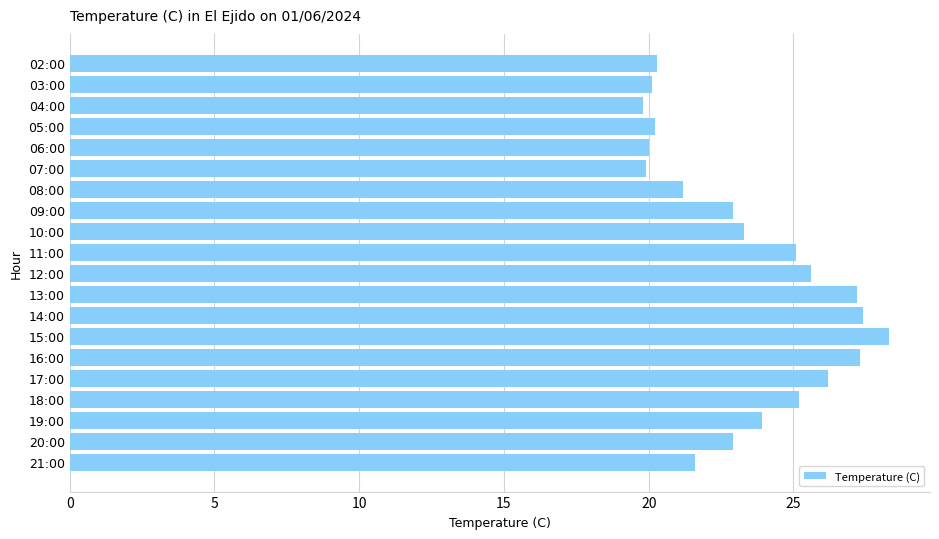

The value at 02:00 is 9.4. True or false?

False